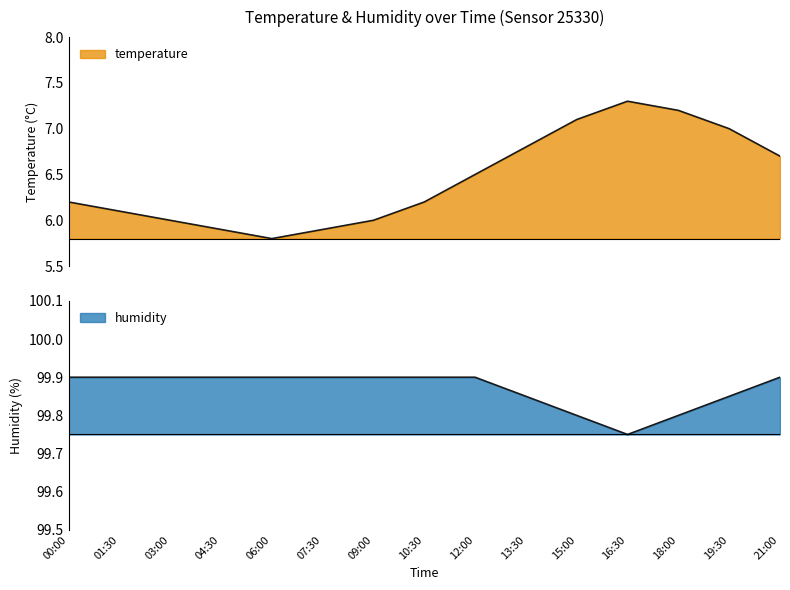

True or false: humidity has a value of 99.9 at 01:30.

True